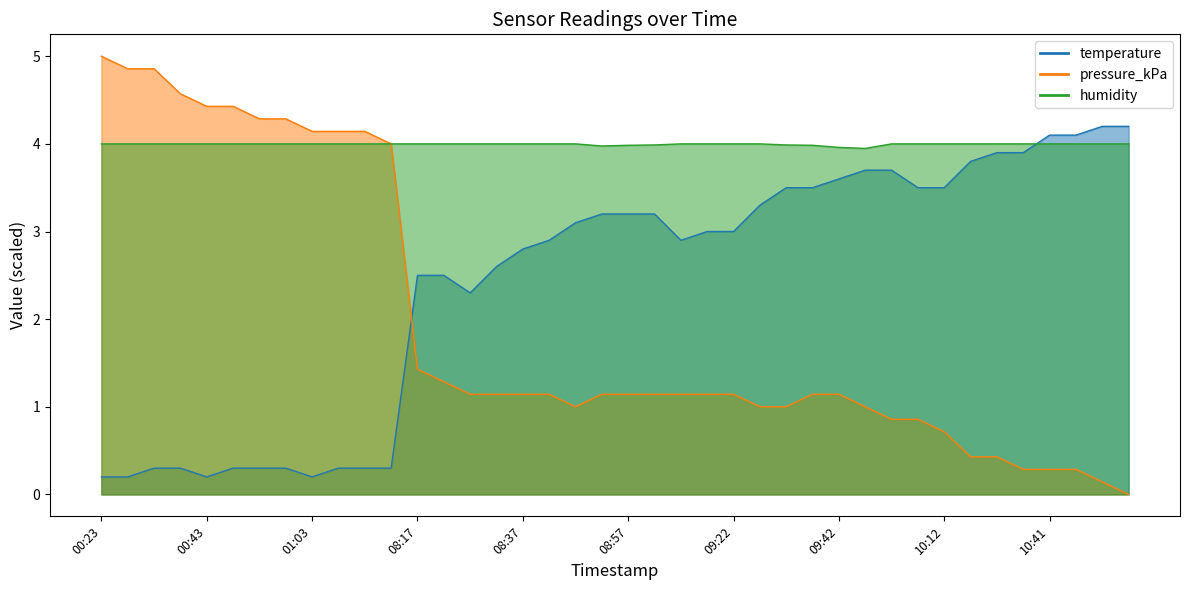

After their last crossing, which series has the higher values: pressure_kPa or temperature?

temperature